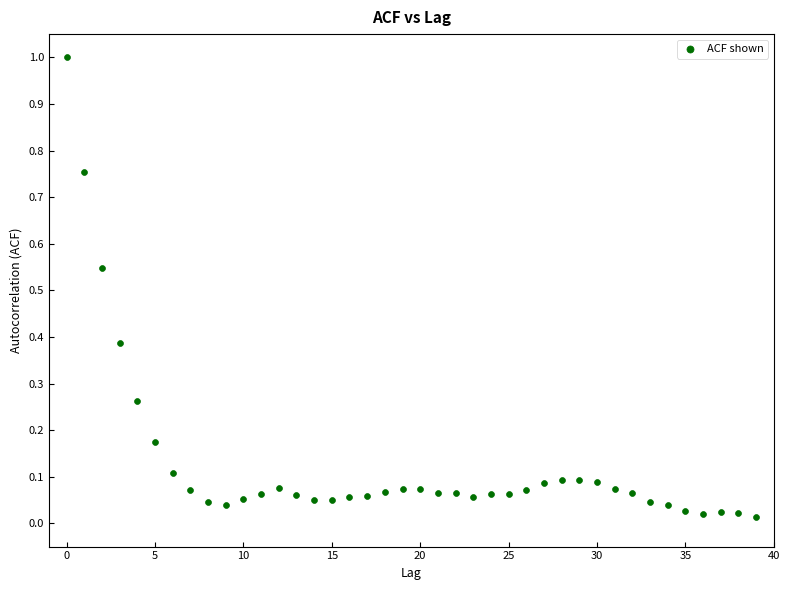

What is the range of Y values (max minus min)?

1.0